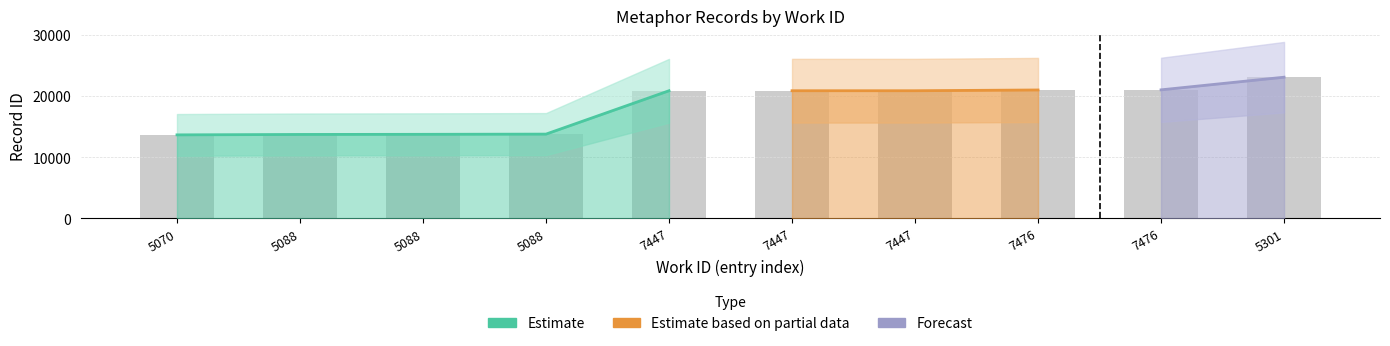

What is the difference between the maximum and minimum values?

9425